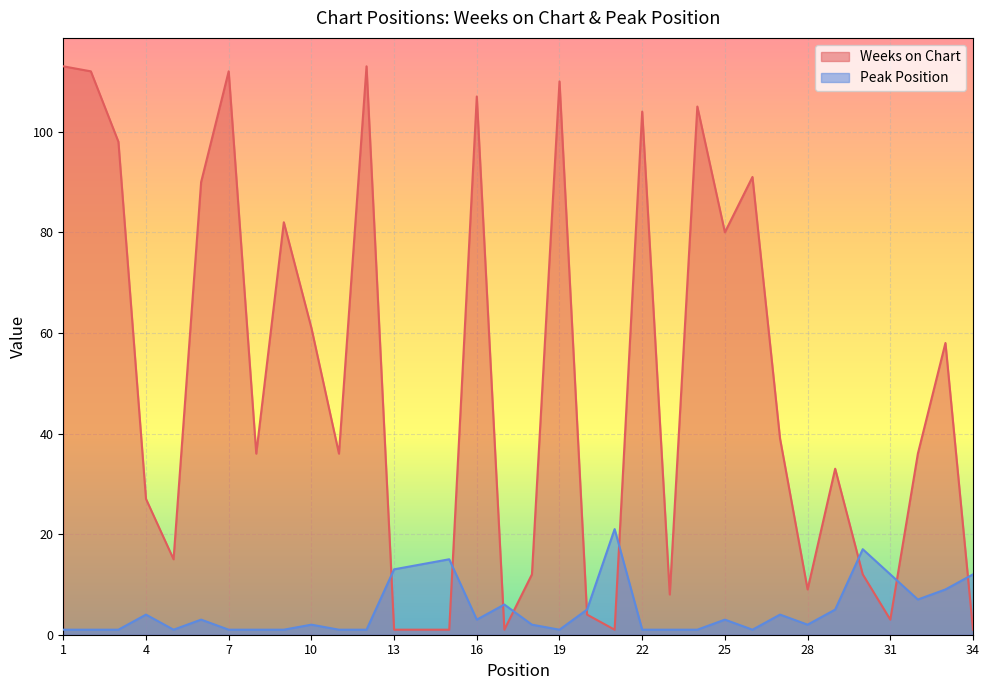

Is the value of Peak Position at 11 greater than the value of Weeks on Chart at 28?

No